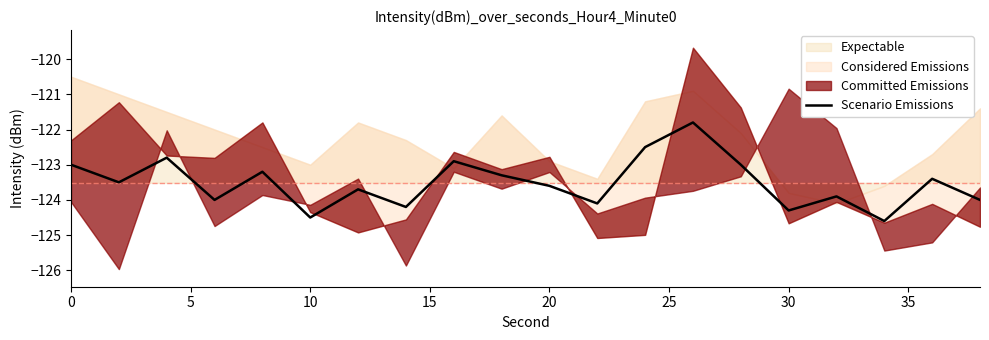

What is the lowest value of the Scenario Emissions series?

-124.6